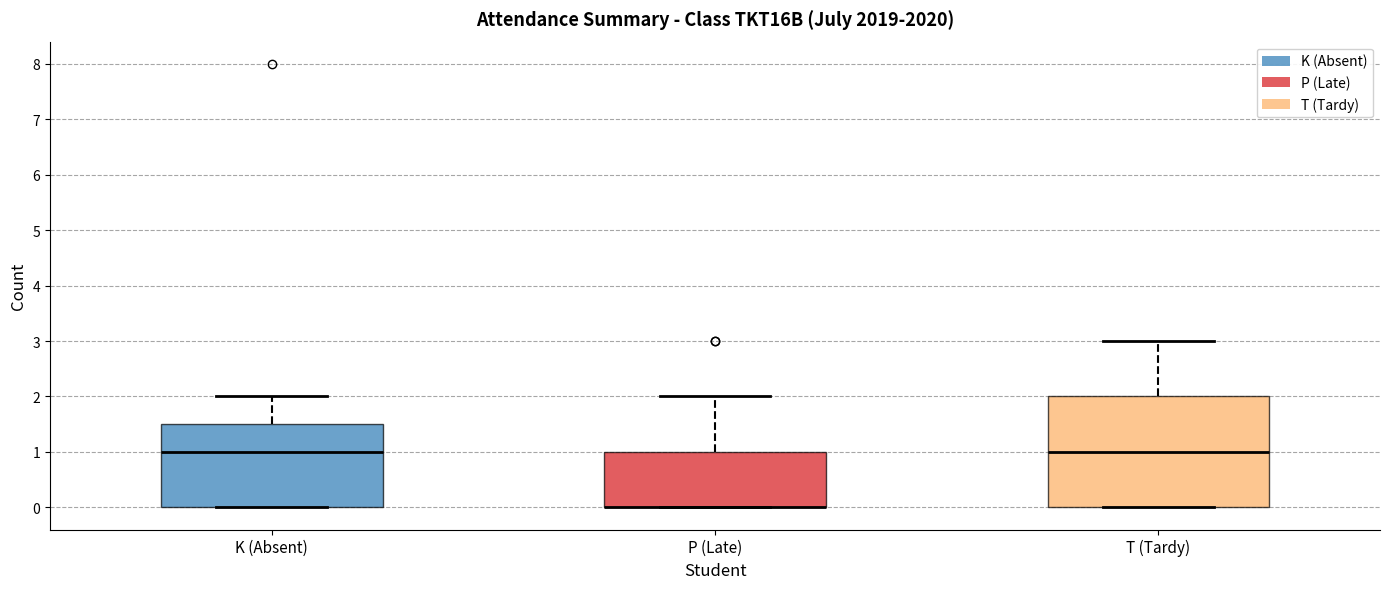

Reading left to right, transcribe this box plot: for each box, give where its median line is, the range the box spans, and where its two whiskers end, as read against the y-axis. The values are not printed on the chart, so give them approximately, as read against the axis.

K (Absent): median 1.0, box 0.0 to 1.5, whiskers 0.0 to 2.0
P (Late): median 0.0 (drawn on the box's lower edge), box 0.0 to 1.0, whiskers 0.0 to 2.0
T (Tardy): median 1.0, box 0.0 to 2.0, whiskers 0.0 to 3.0